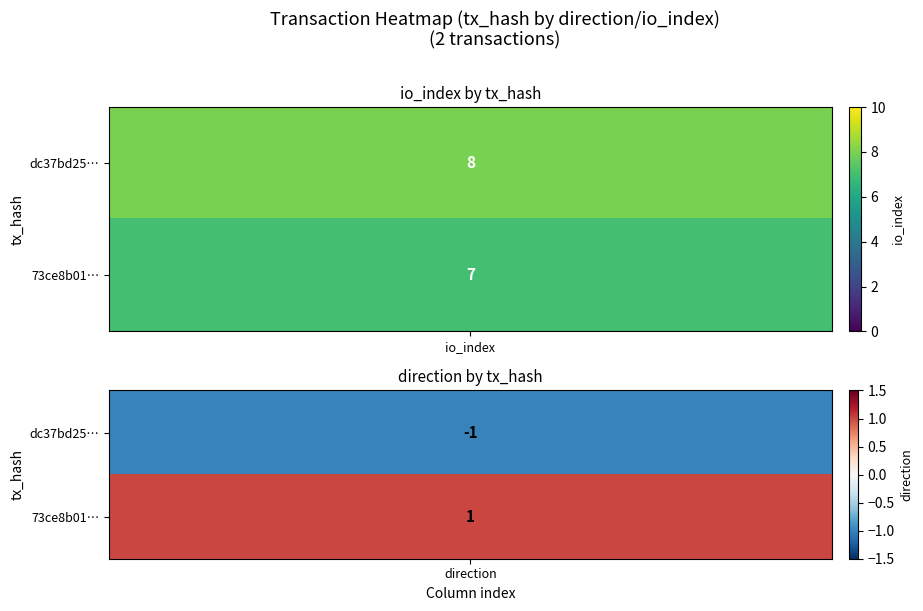

Reading right to left, what are all the values shown in this chart?

dc37bd25849c9aa6ac1d86980a85165c969dd58: 8	-1
73ce8b011a828a2eeb6983d395aea45b59c1611: 7	1